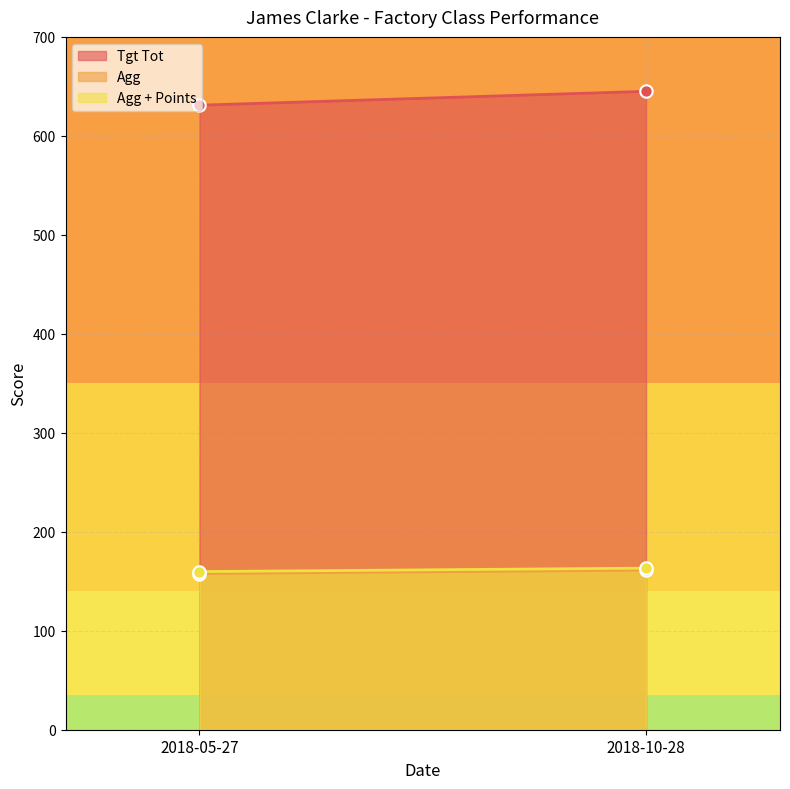

What are all the series names shown in the legend?

Tgt Tot, Agg, Agg + Points